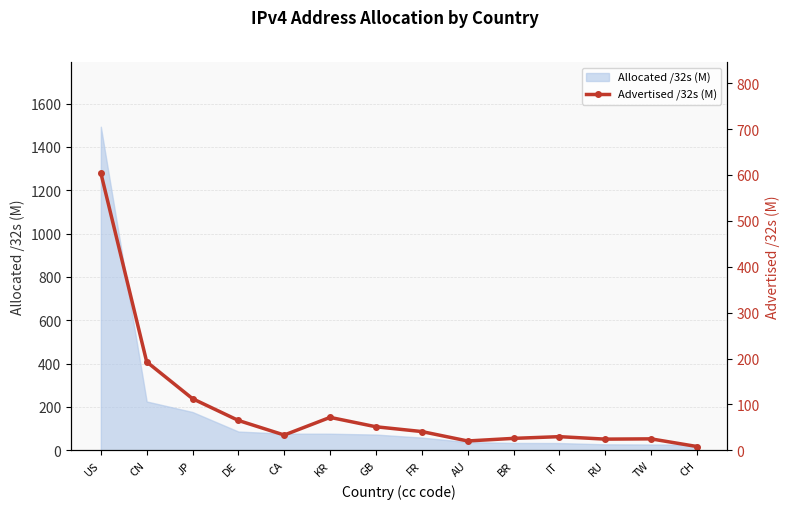

How many data points are less than 40?

7